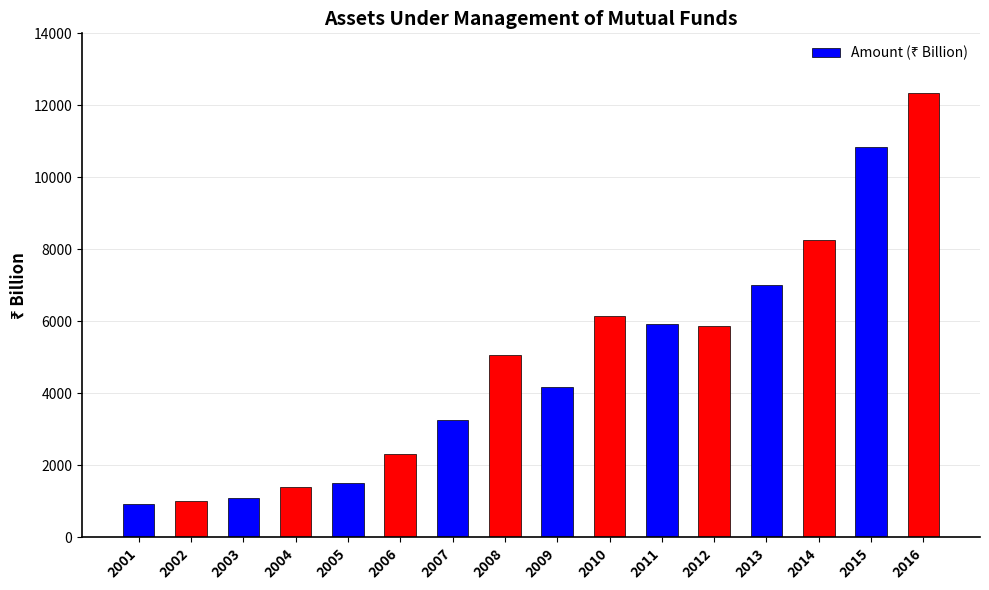

What is the difference between the second highest and second lowest values?

9821.6